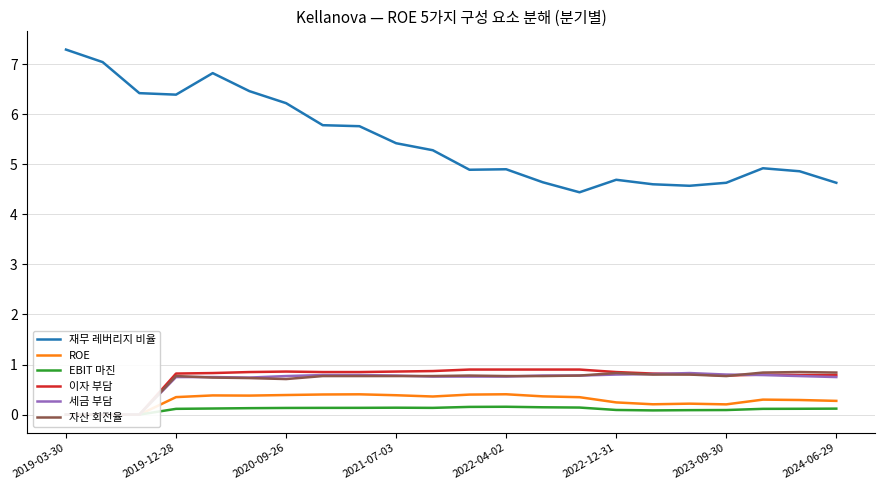

How many values in 자산 회전율 are above zero?

19